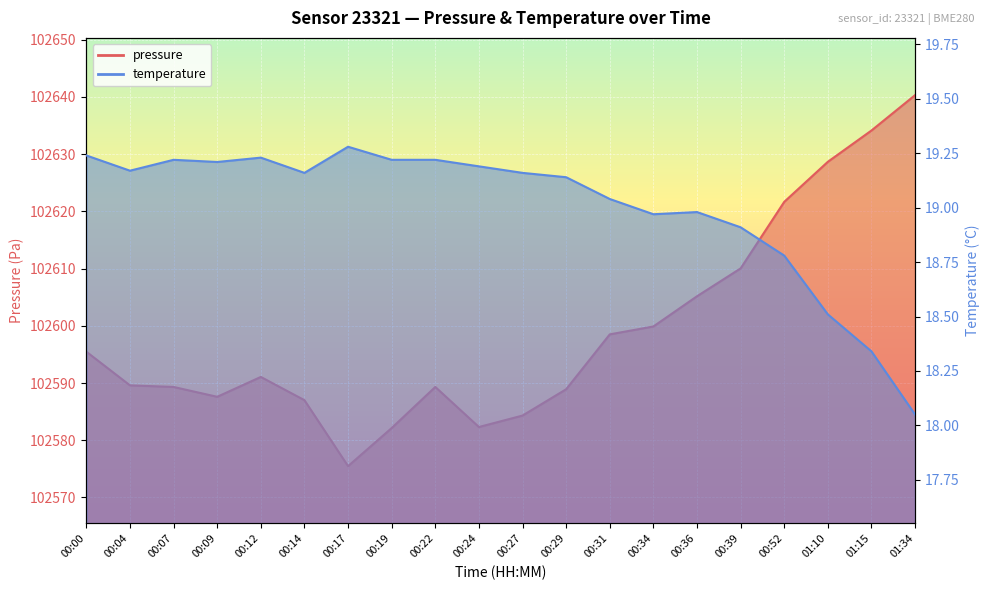

What is the difference between the maximum and minimum values in the pressure series?

64.8